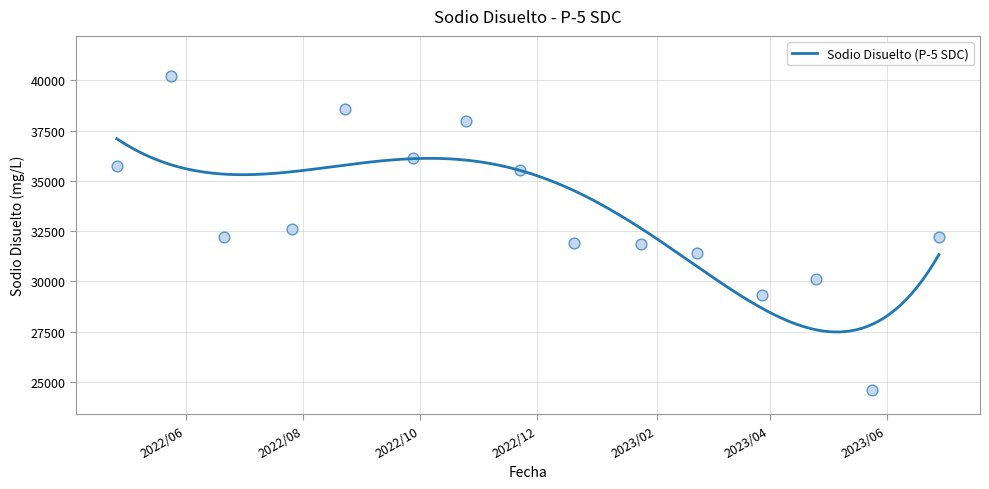

Approximately how many times larger is the value at 2023/5/24 compared to 2022/12/20?

0.8